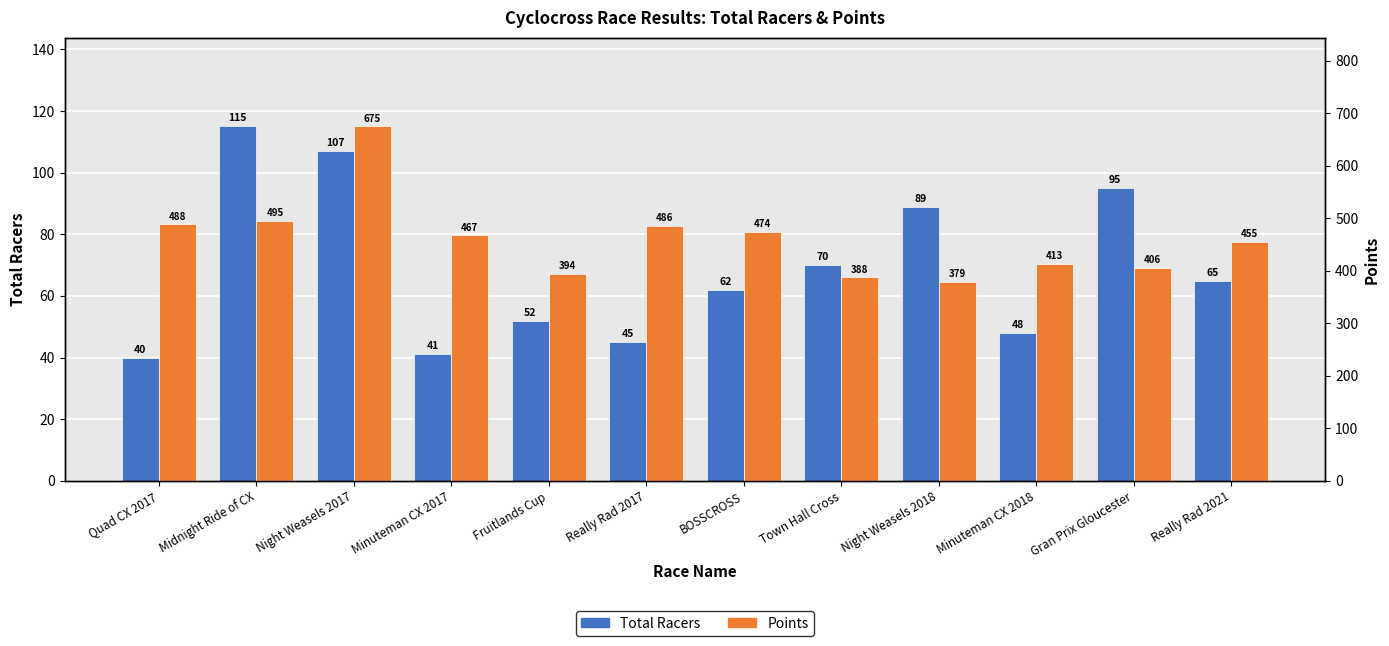

At Minuteman CX 2017, list the series in order from largest to smallest.

Points, Total Racers